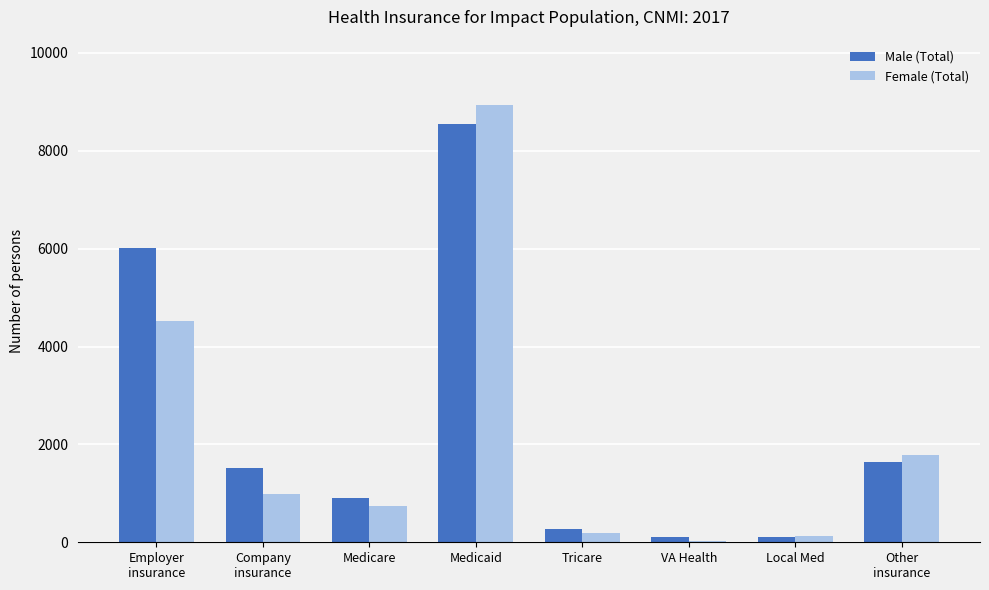

What is the approximate value of Female (Total) at Employer
insurance, to the nearest 100?

4500